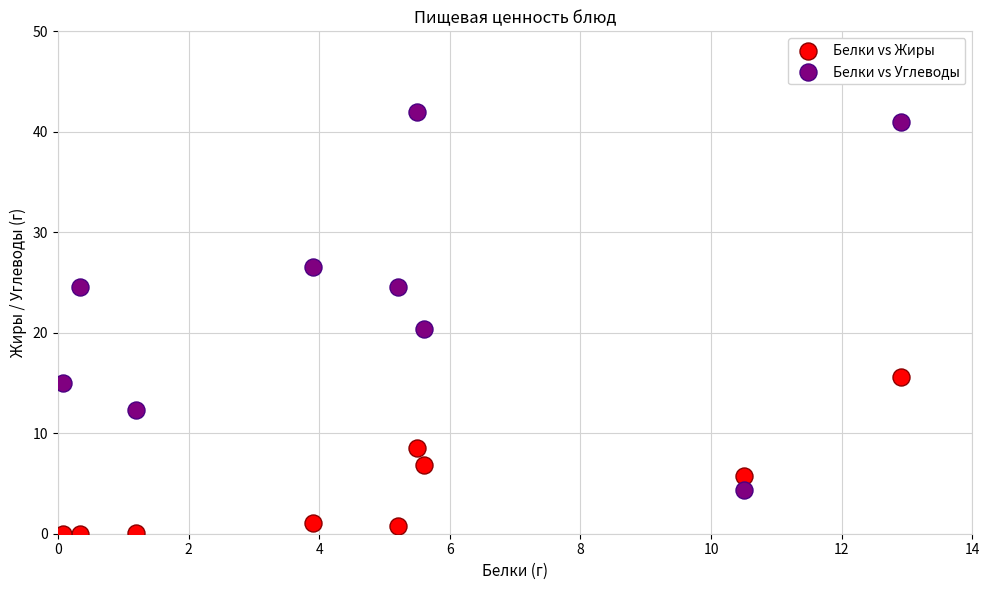

Across all series, what Y value is closest to 21?

20.4